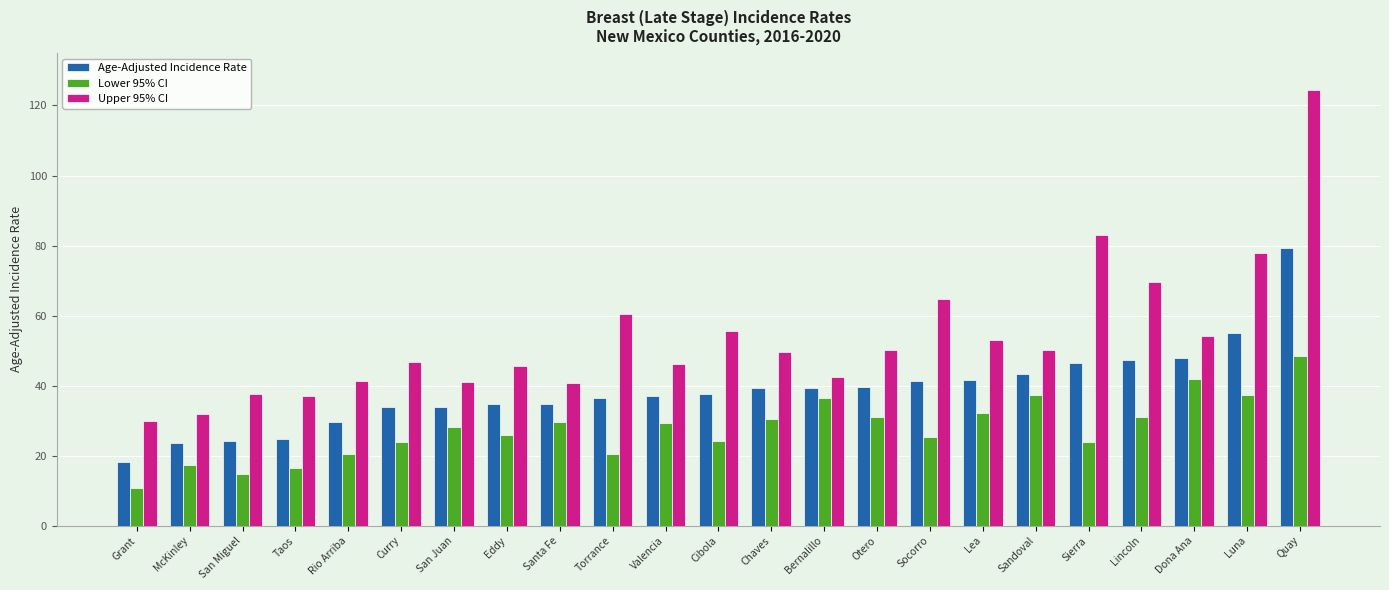

What is the smallest value displayed?

10.9